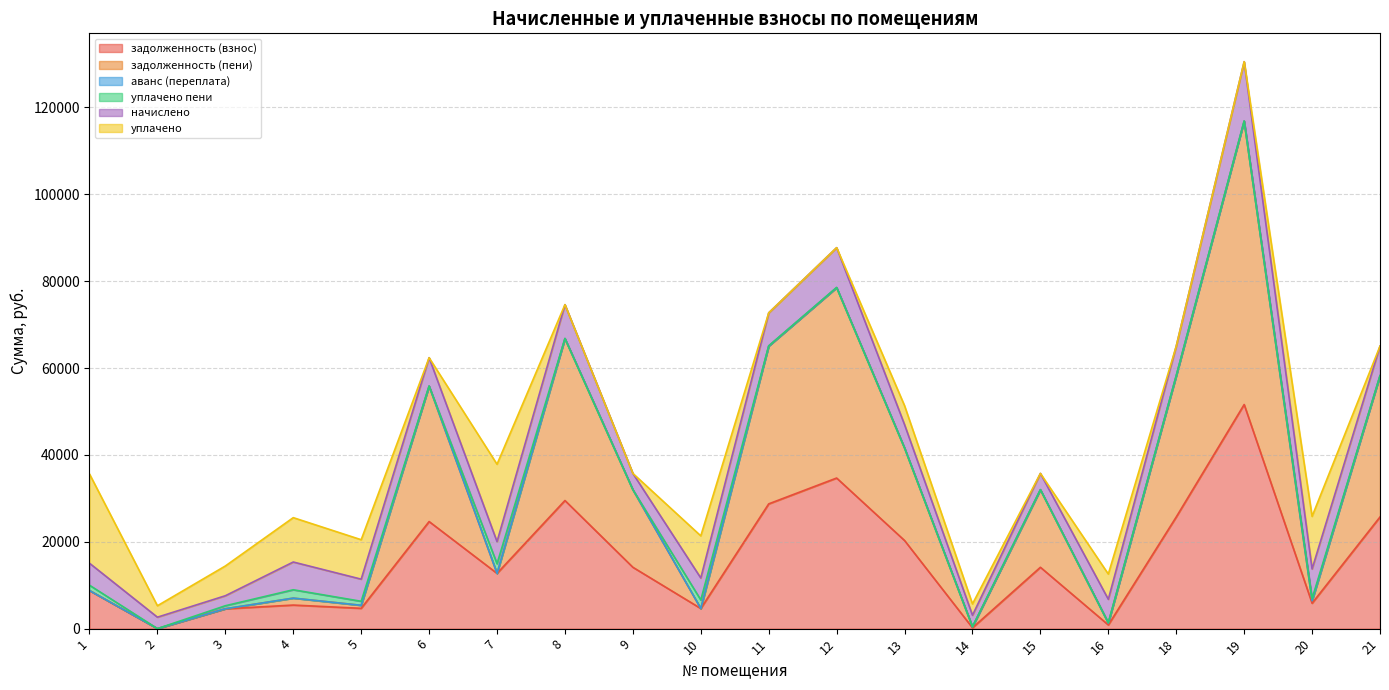

Reading right to left, transcribe all the data shown in this chart.

задолженность (взнос): 21=25705.7	20=5847.2	19=51591.1	18=25705.7	16=853.2	15=14124.0	14=192.3	13=20287.2	12=34668.0	11=28723.1	10=4634.5	9=14124.0	8=29493.5	7=12718.5	6=24652.8	5=4676.5	4=5425.7	3=4563.0	2=0.0	1=8766.2
задолженность (пени): 21=32516.5	20=568.8	19=65260.3	18=32516.5	16=422.4	15=17866.2	14=219.4	13=21298.0	12=43853.4	11=36349.6	10=0.1	9=17866.2	8=37291.7	7=0.2	6=31184.6	5=694.2	4=1600.7	3=13.1	2=0.0	1=0.0
аванс (переплата): 21=0.0	20=0.0	19=0.0	18=0.0	16=0.0	15=0.0	14=0.0	13=0.0	12=0.0	11=0.0	10=0.0	9=0.0	8=0.0	7=0.0	6=0.0	5=0.0	4=0.0	3=0.0	2=0.4	1=0.0
уплачено пени: 21=0.0	20=496.2	19=0.0	18=0.0	16=107.0	15=0.0	14=32.0	13=0.0	12=0.0	11=0.0	10=1956.0	9=0.0	8=0.0	7=2216.9	6=0.0	5=922.3	4=1919.4	3=693.3	2=0.0	1=1225.9
начислено: 21=6810.8	20=6824.4	19=13669.2	18=6810.8	16=5375.2	15=3742.2	14=2633.2	13=5375.2	12=9185.4	11=7626.5	10=5065.6	9=3742.2	8=7798.2	7=5092.8	6=6531.8	5=5095.4	4=6389.8	3=2299.8	2=2633.2	1=5062.9
уплачено: 21=0.0	20=12102.8	19=0.0	18=0.0	16=5806.0	15=0.0	14=2606.0	13=4364.4	12=0.0	11=0.0	10=9700.0	9=0.0	8=0.0	7=17811.1	6=0.0	5=9077.7	4=10214.8	3=6849.7	2=2634.0	1=20544.4